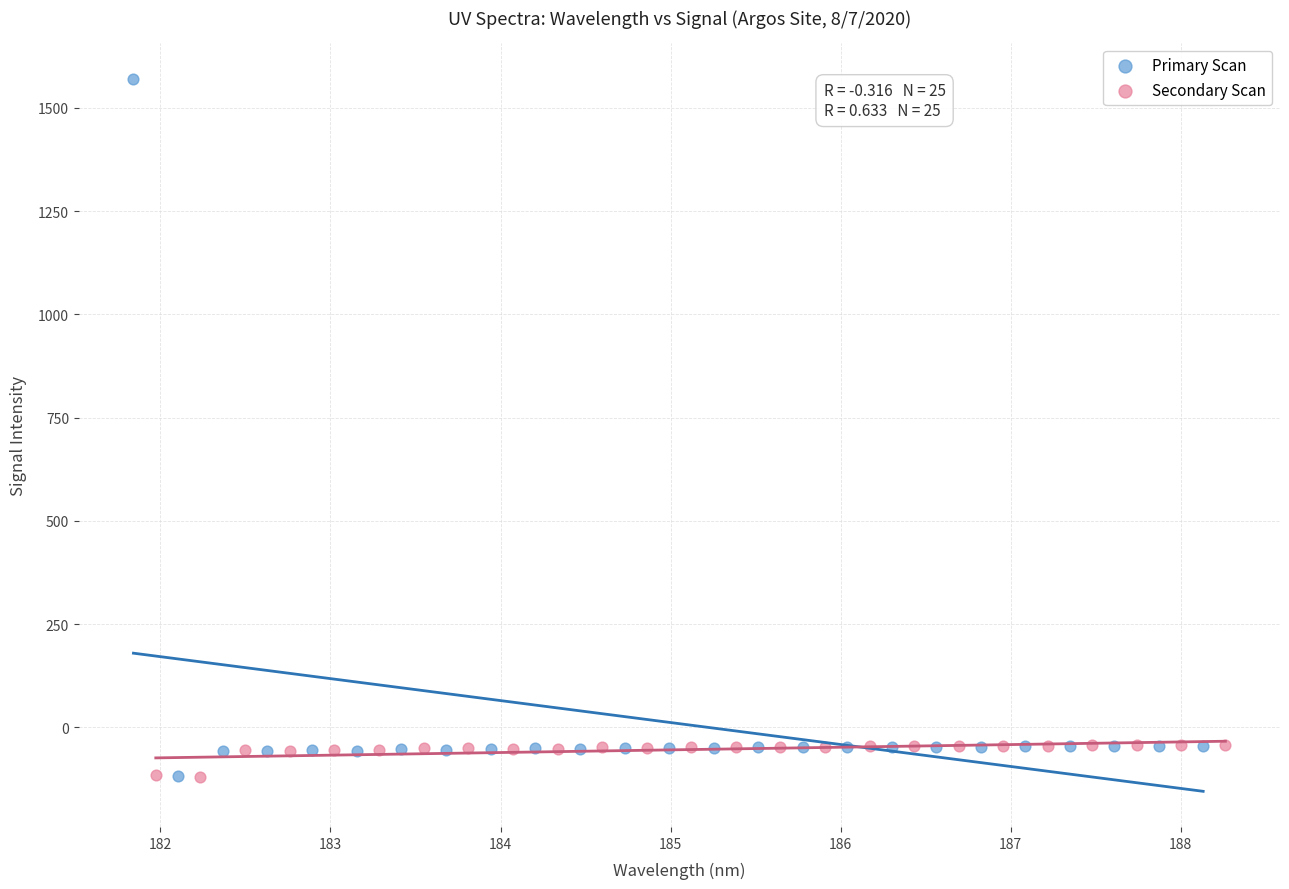

Which series contains the highest Y value?

Primary Scan